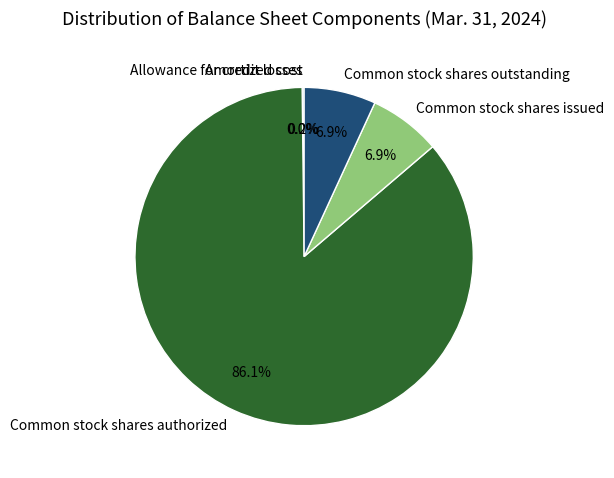

Does any single category account for the majority?

Yes